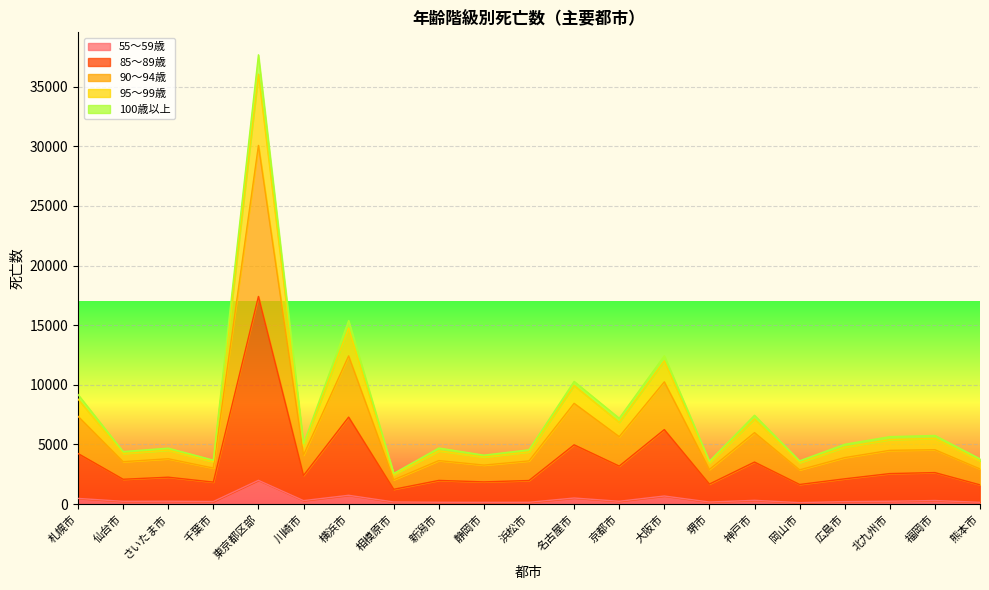

What is the minimum value for 85～89歳?

1242